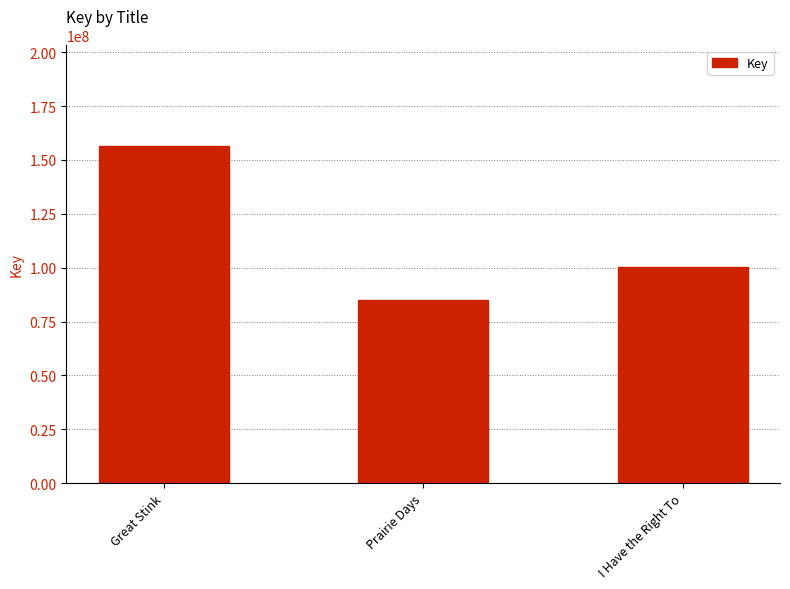

What is the sum of all values?

341489285